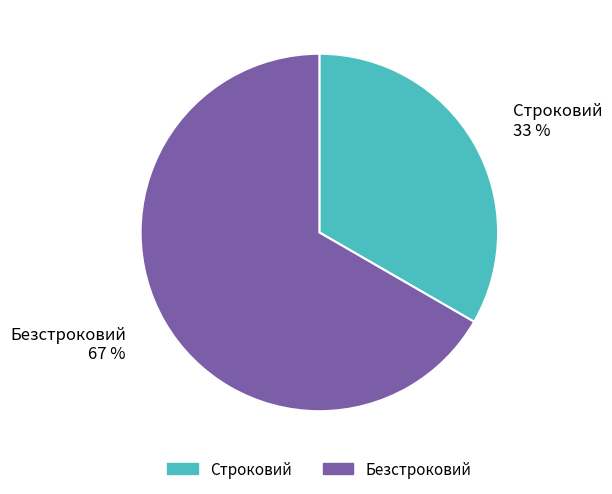

Which has a higher value, Безстроковий or Строковий?

Безстроковий